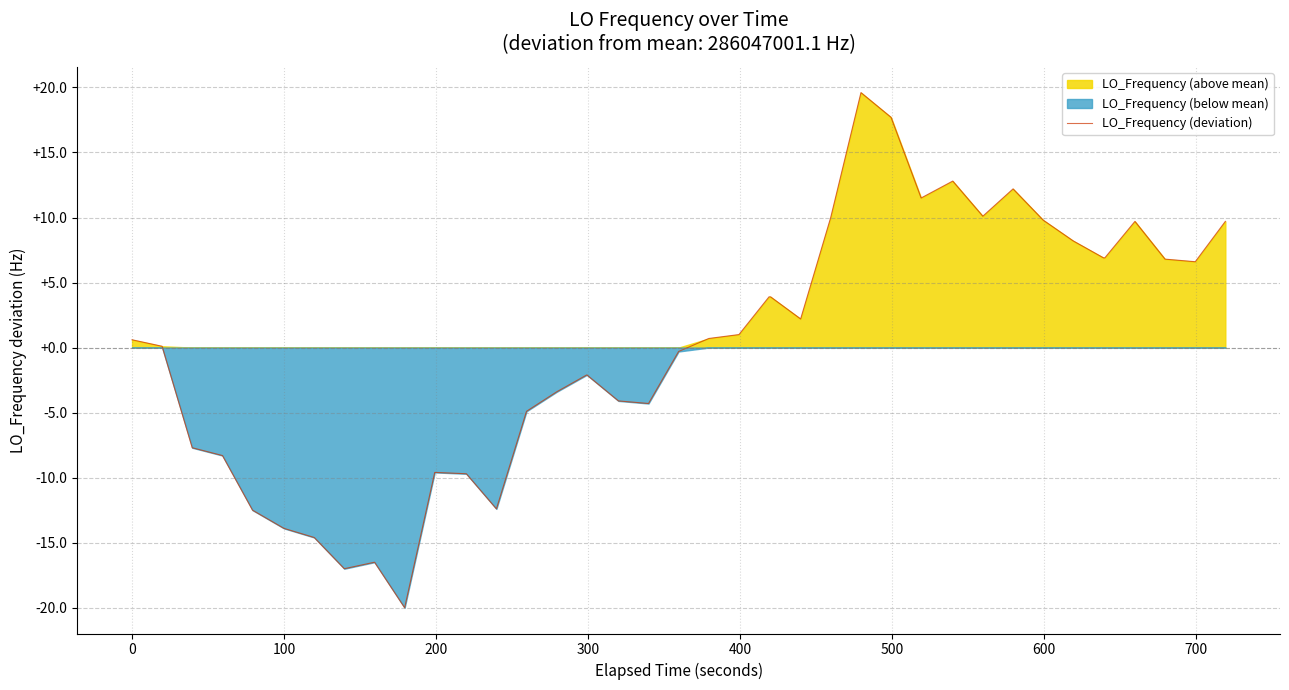

What is the smallest value displayed?

-20.0